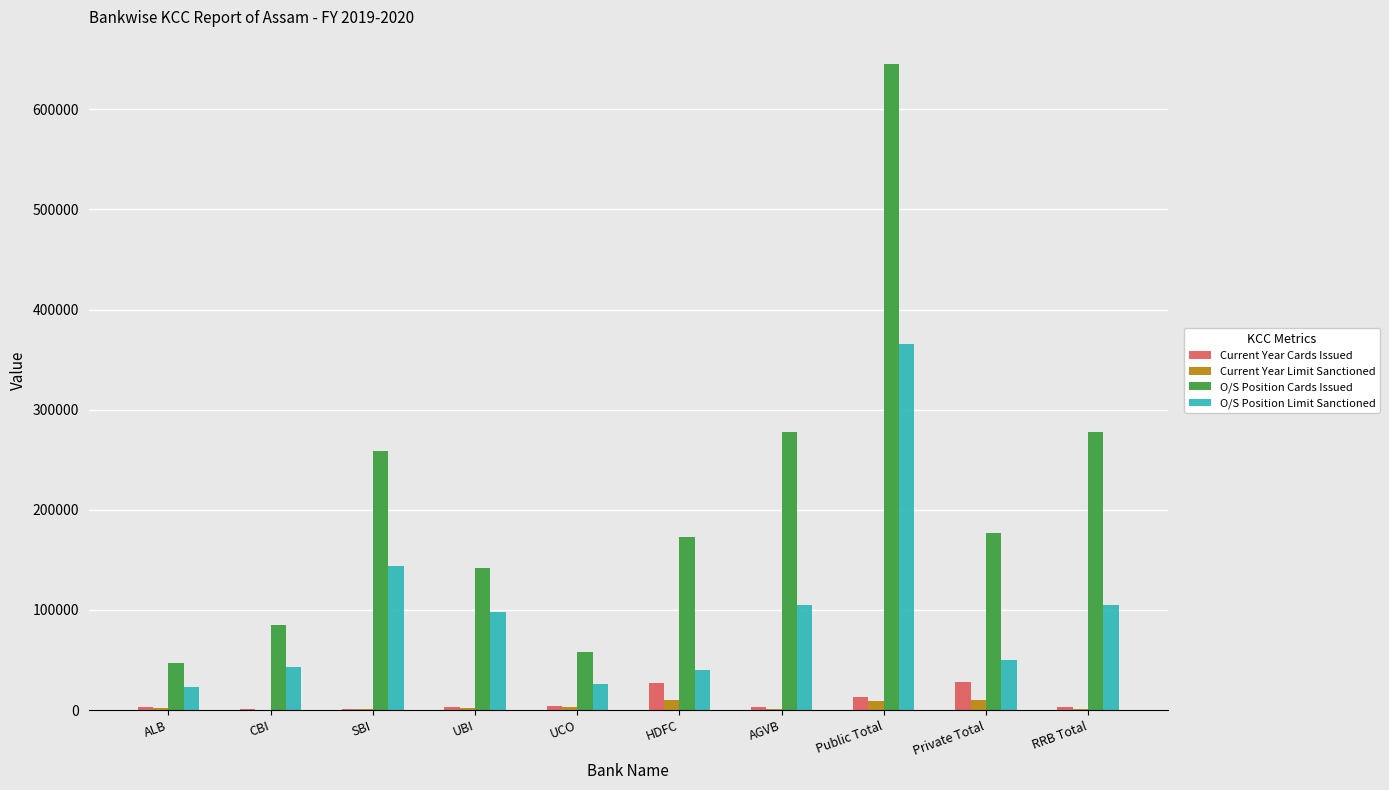

Is it true that O/S Position Limit Sanctioned equals 215095.9 at SBI?

False